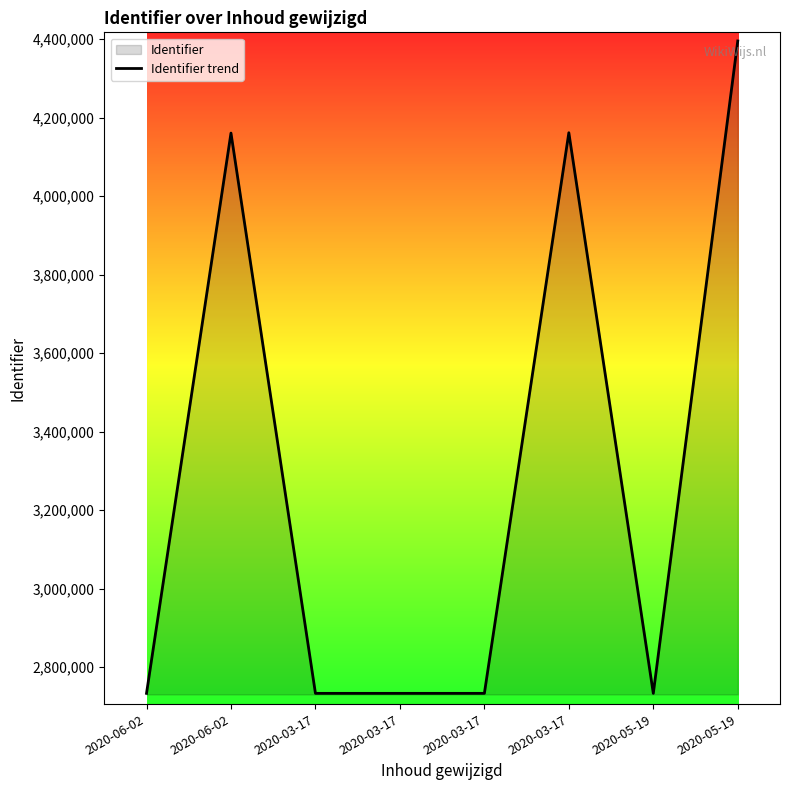

What is the greatest value displayed?

4394969